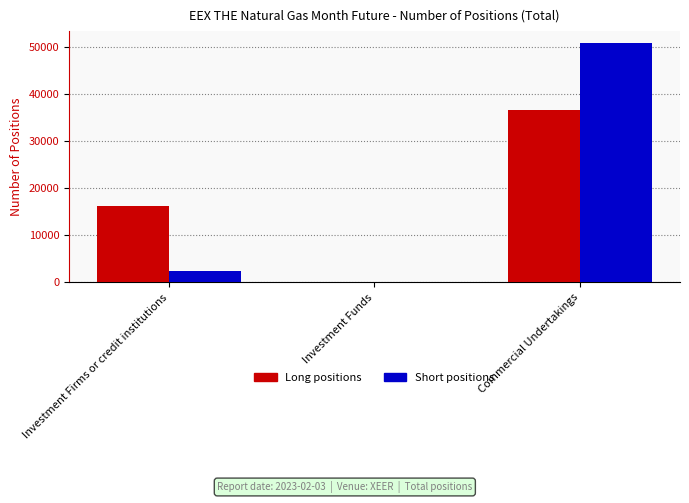

At which category is the sum across all series the highest?

Commercial Undertakings